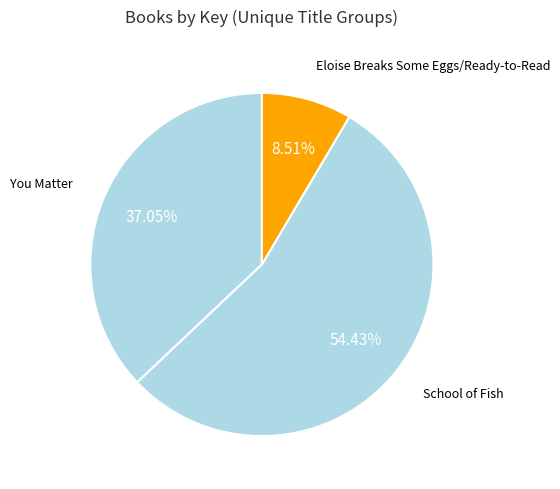

Which slice is the largest?

School of Fish